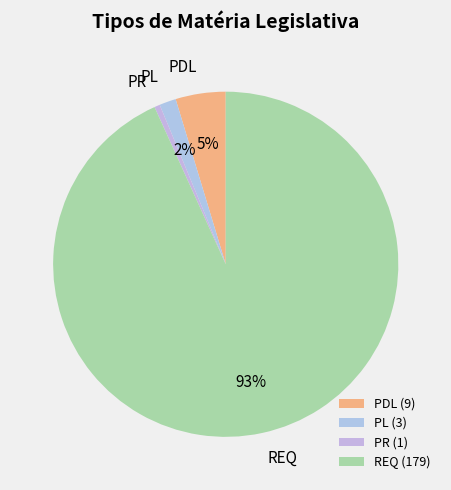

Count the number of slices in the pie.

4